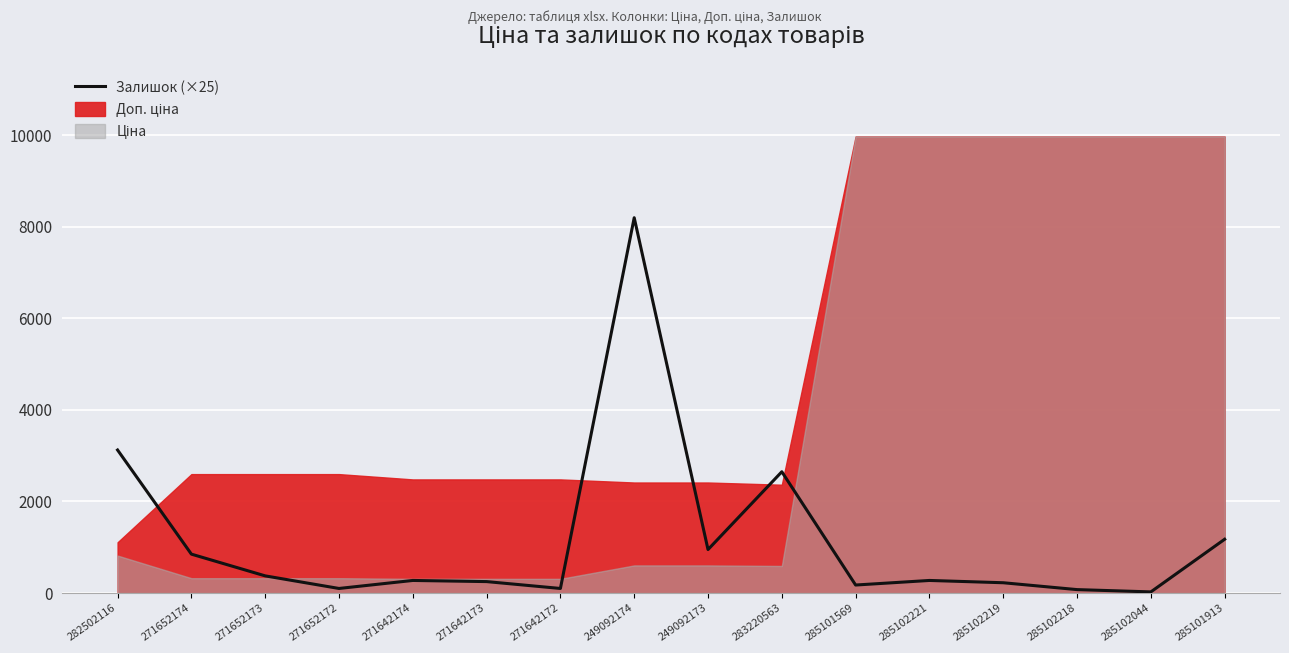

Reading left to right, what are all the values shown in this chart?

282502116=3125	271652174=850	271652173=375	271652172=100	271642174=275	271642173=250	271642172=100	249092174=8200	249092173=950	283220563=2650	285101569=175	285102221=275	285102219=225	285102218=75	285102044=25	285101913=1175